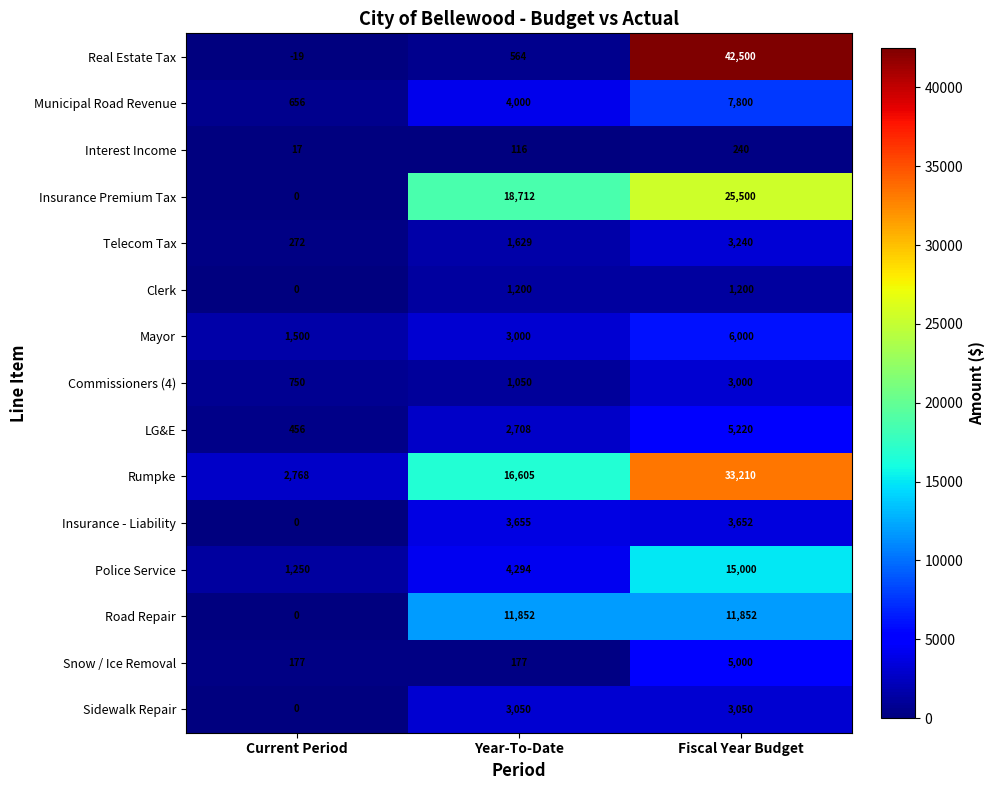

The value of Snow / Ice Removal at Fiscal Year Budget is 5000. True or false?

True